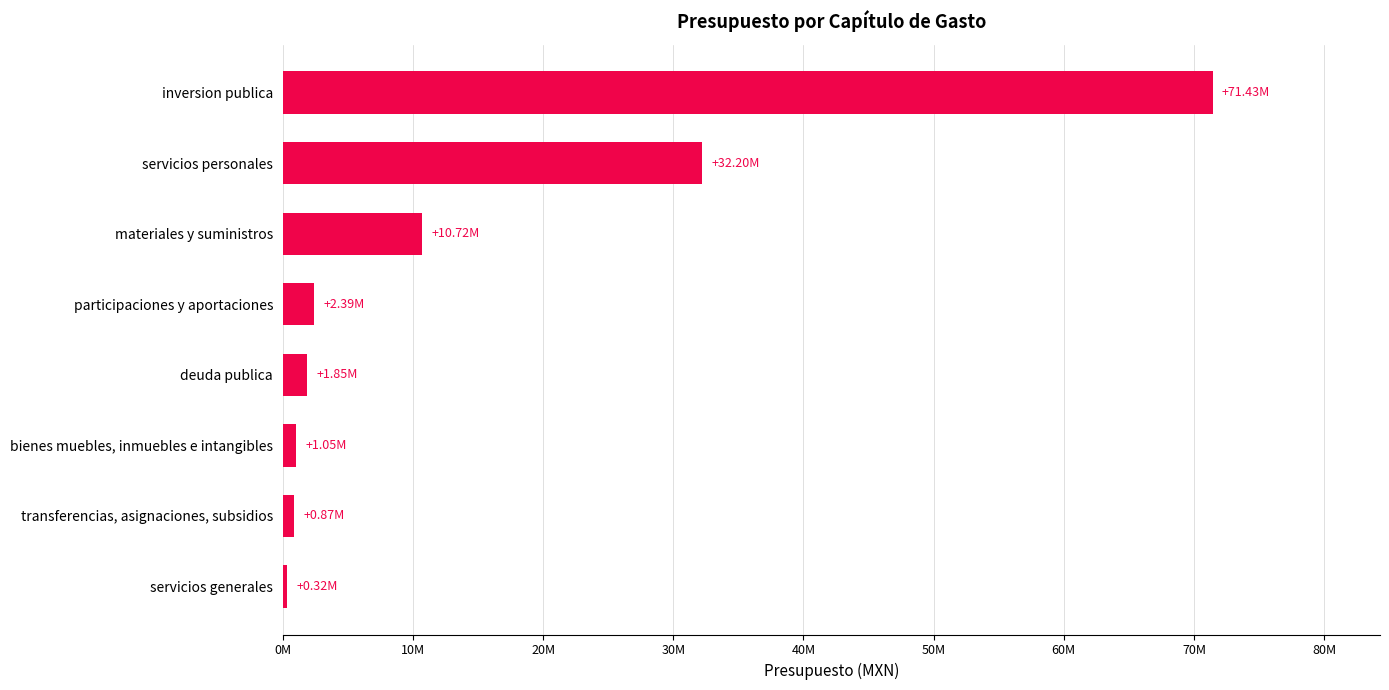

Rank the categories by value from lowest to highest.

servicios generales, transferencias, asignaciones, subsidios, bienes muebles, inmuebles e intangibles, deuda publica, participaciones y aportaciones, materiales y suministros, servicios personales, inversion publica